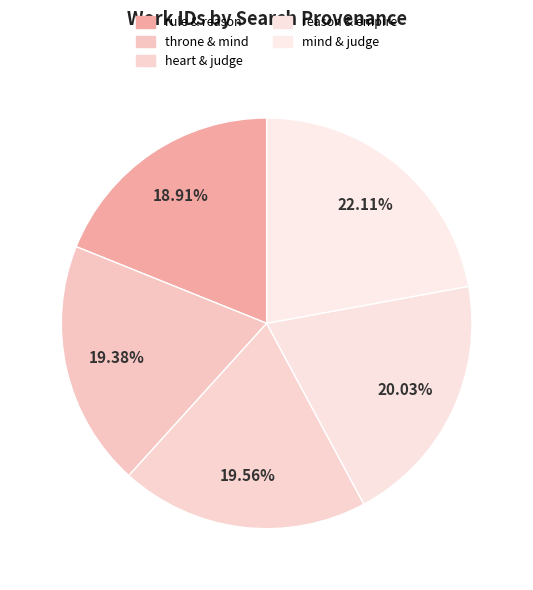

Count the number of slices in the pie.

5